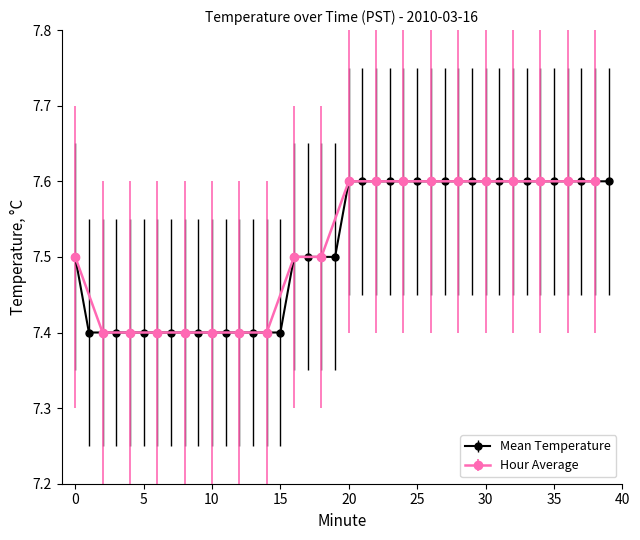

What is the minimum value shown in the chart?

7.4